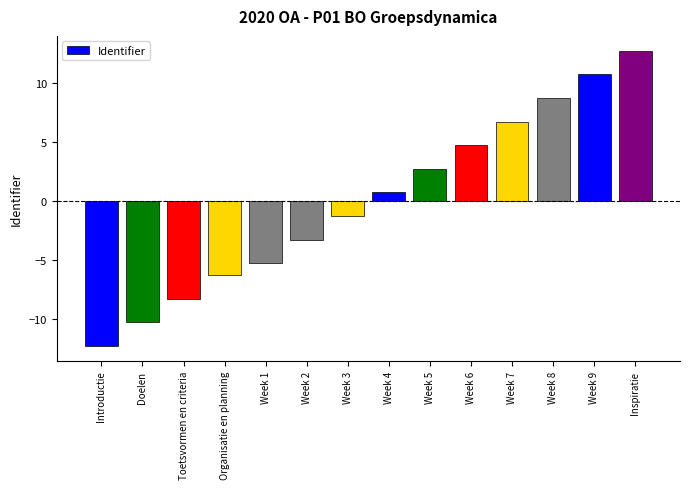

Is it true that the value at Doelen is -10.3?

True